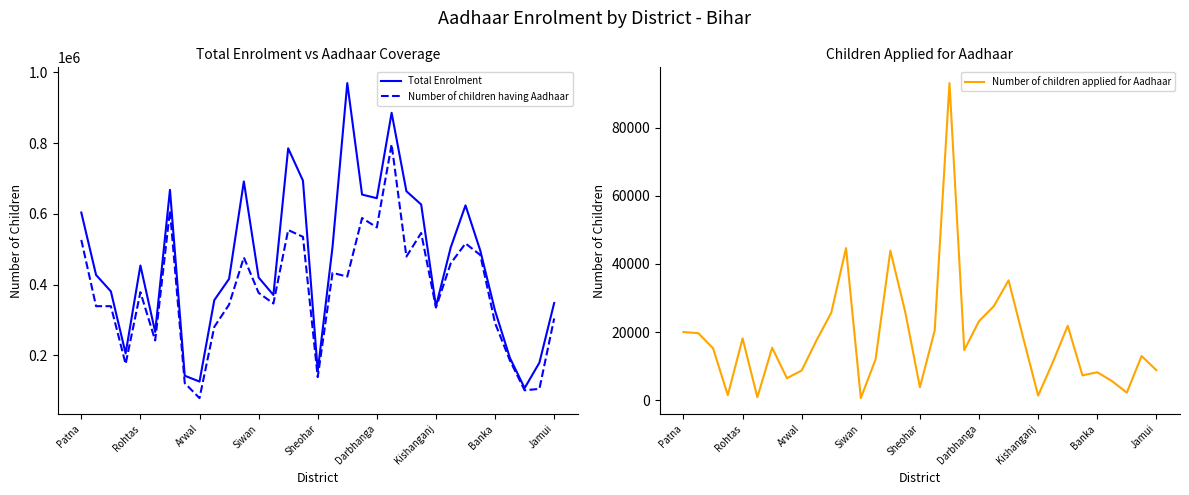

At which label does Number of children applied for Aadhaar first exceed 15238?

Patna